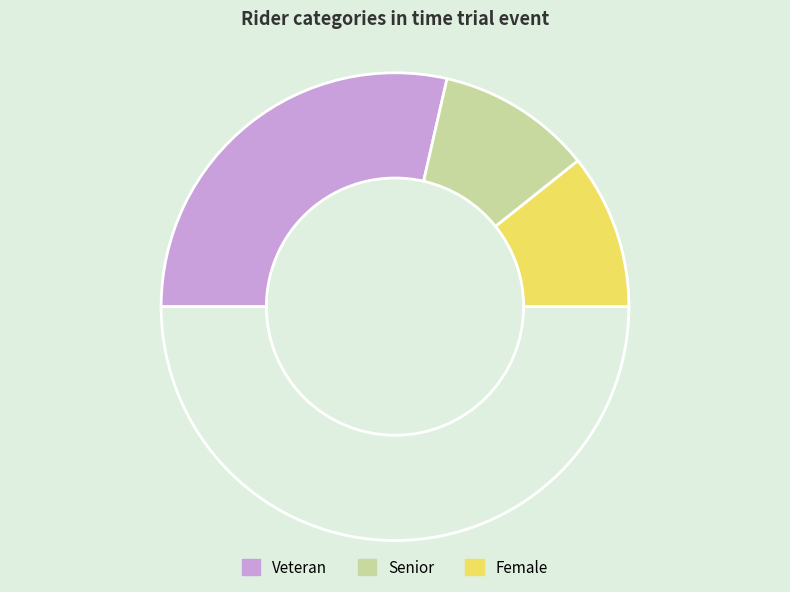

Which slice is the smallest?

Senior